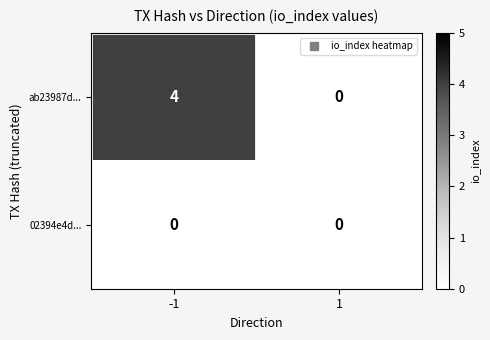

Reading left to right, list all the values displayed in this chart.

ab23987d...: -1=4	1=0
02394e4d...: -1=0	1=0